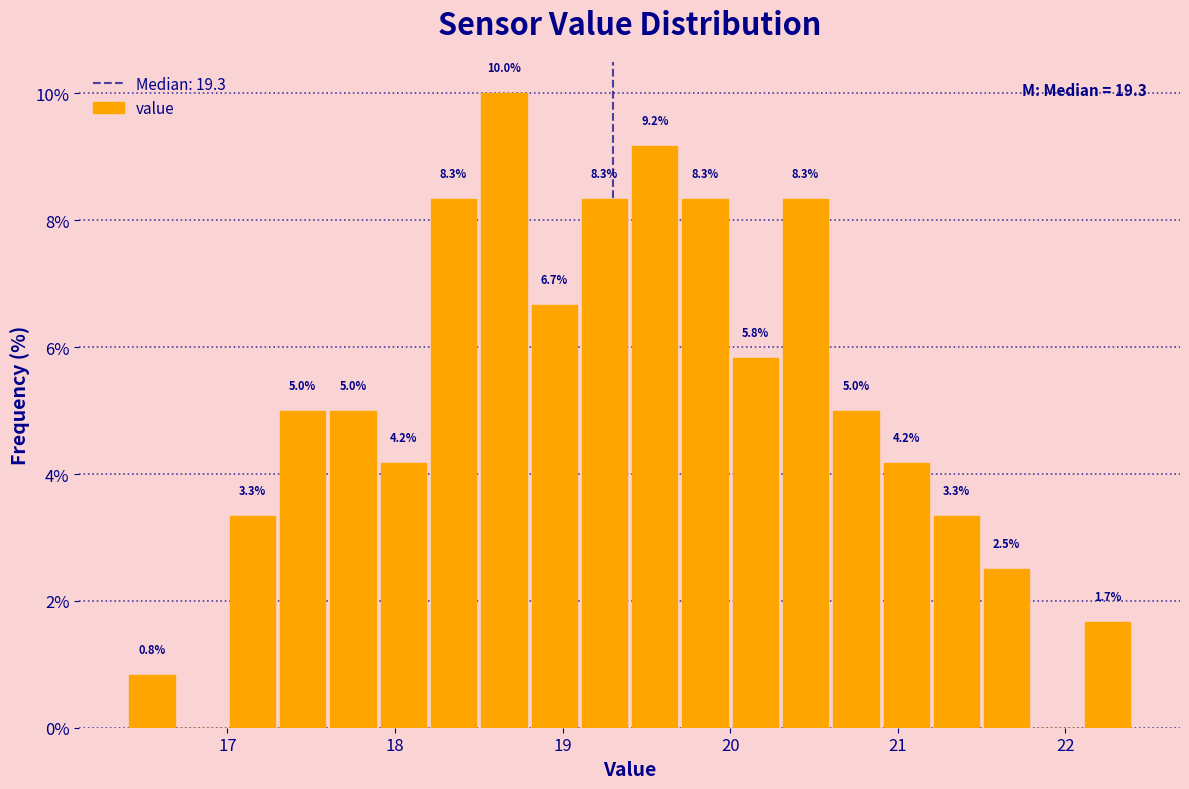

Around what value on the x-axis is the tallest bar? Give the approximate position of its centre, as read against the axis.

18.7